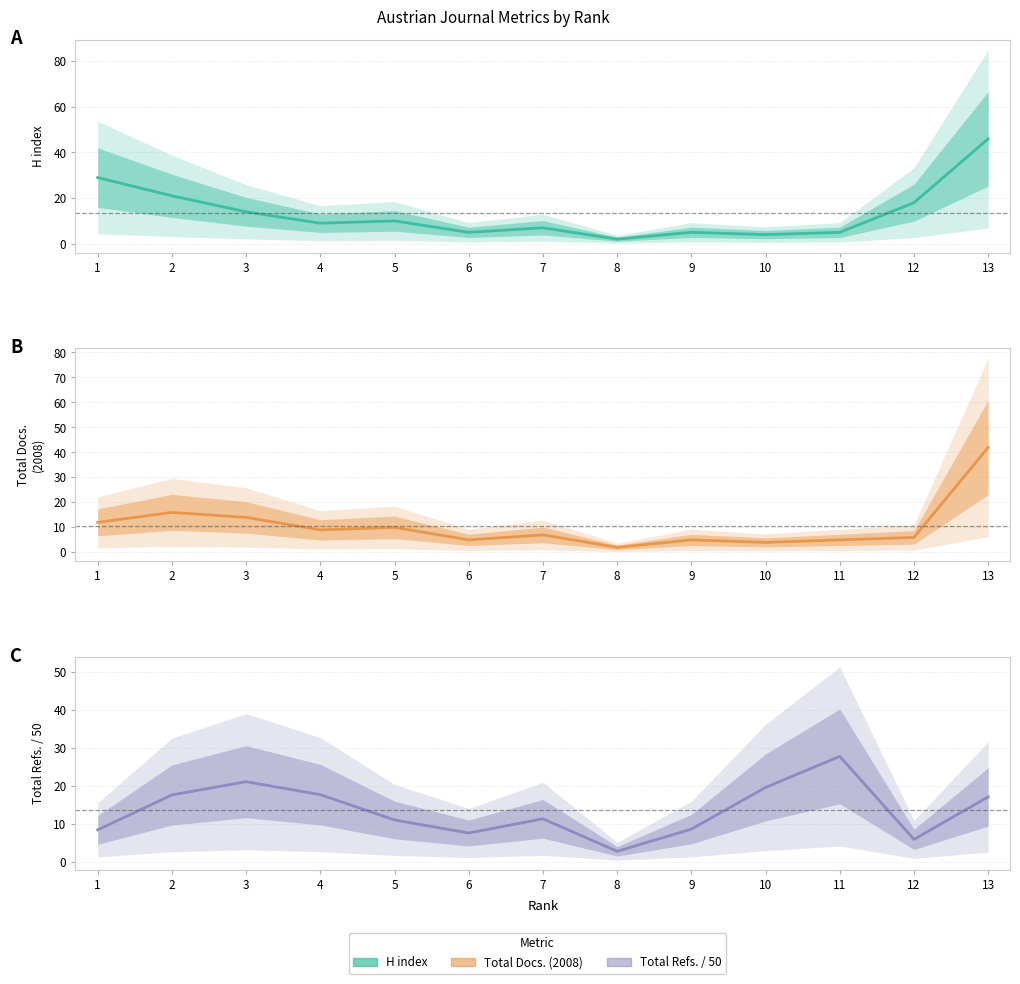

Rank the series at 10 from highest to lowest value.

Total Refs. / 50, H index, Total Docs. (2008)